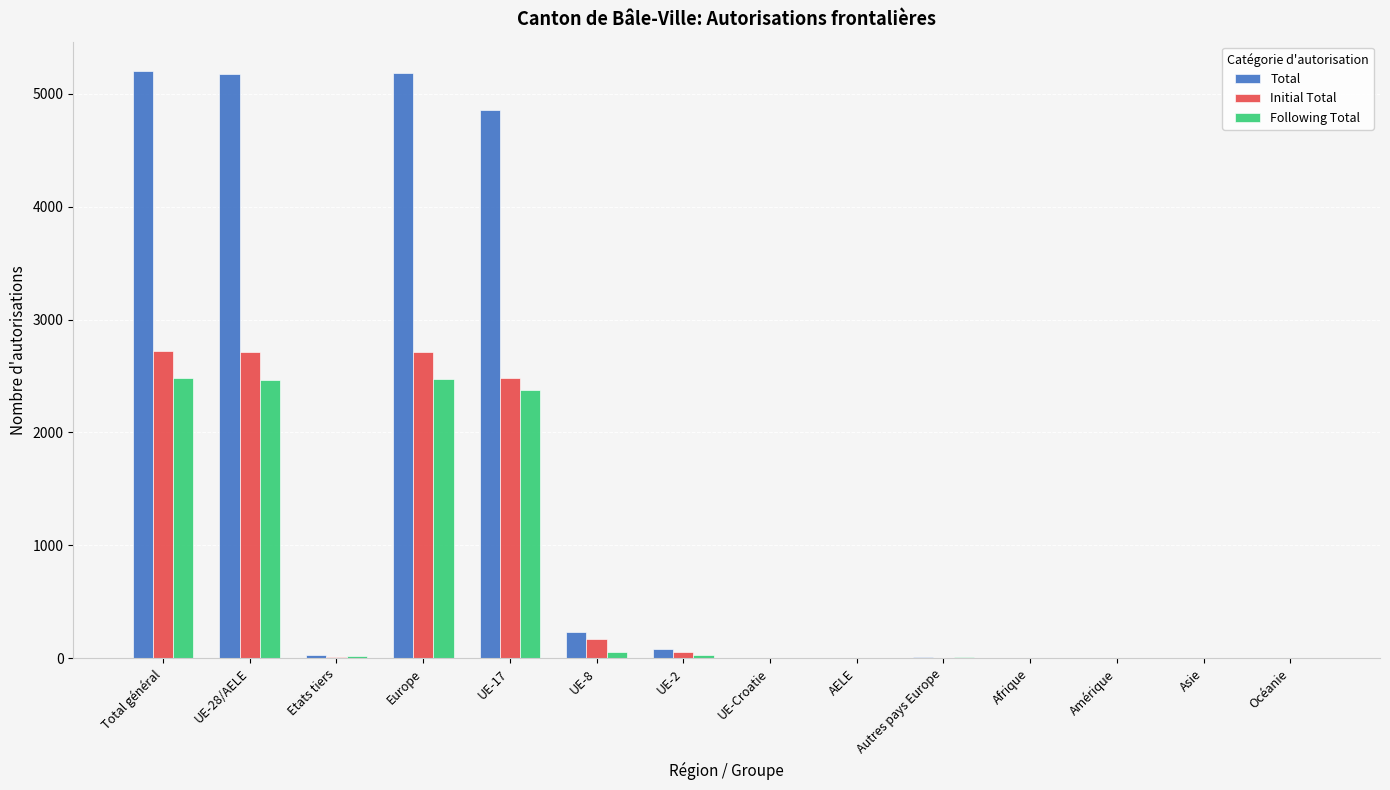

What value does the Following Total series have at UE-2?

25